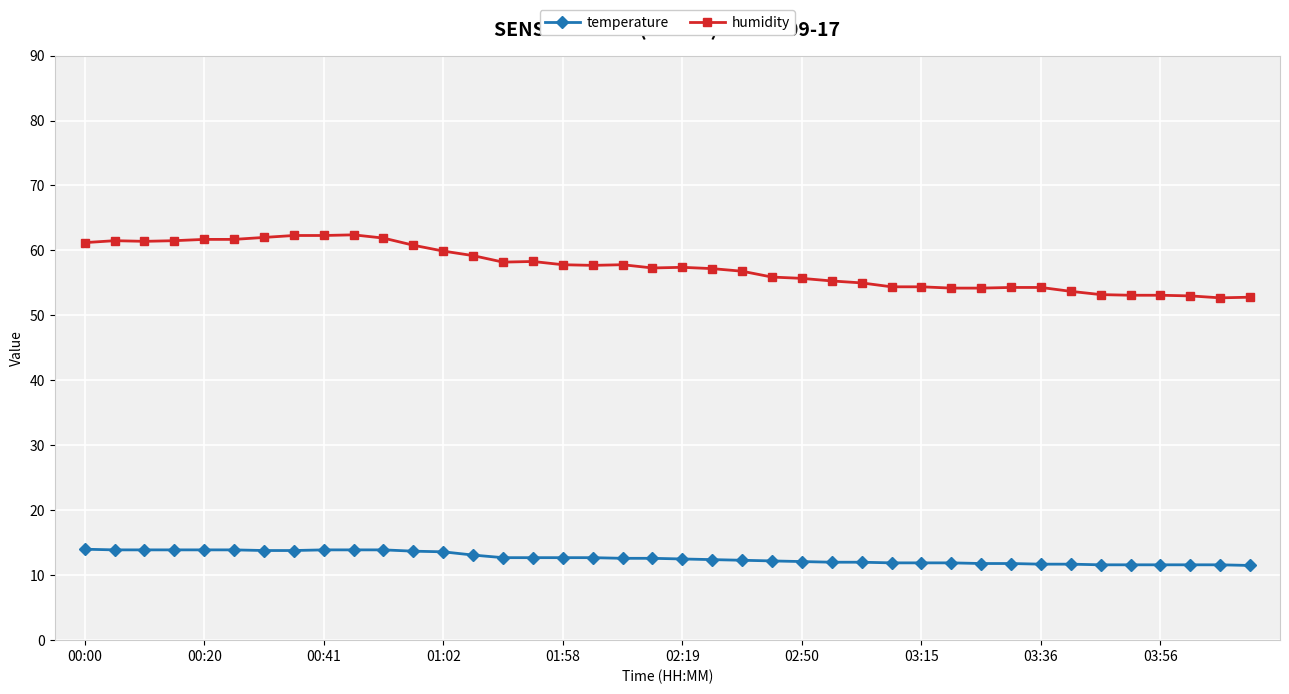

What is the smallest value displayed?

11.5